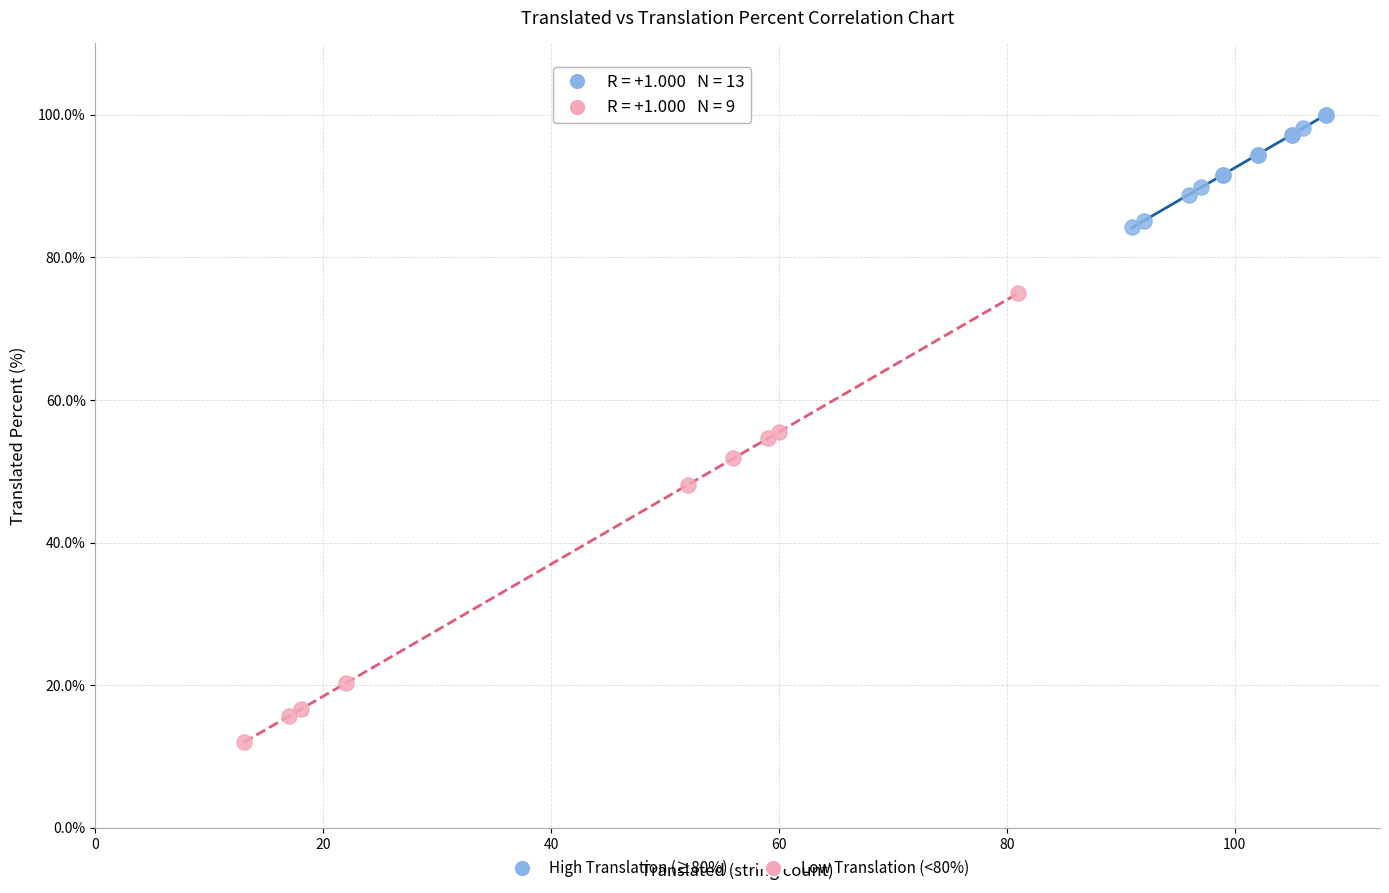

Which series reaches the minimum Y coordinate?

Low Translation (<80%)